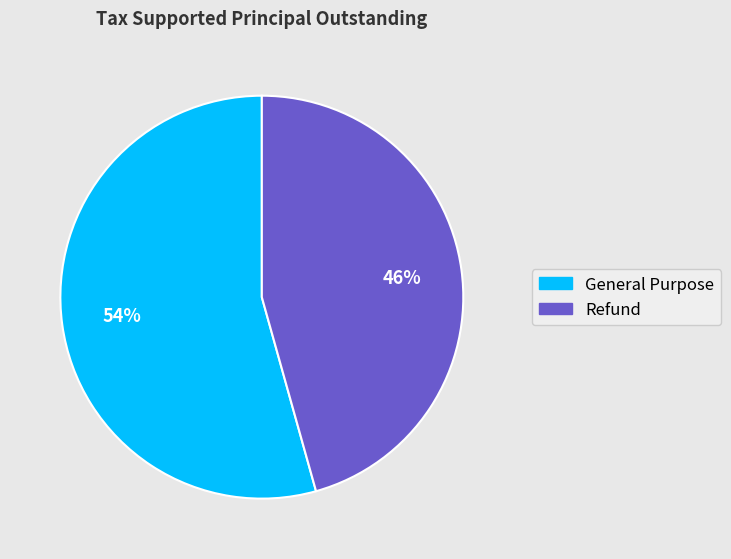

Which category has the biggest portion of the pie?

General Purpose